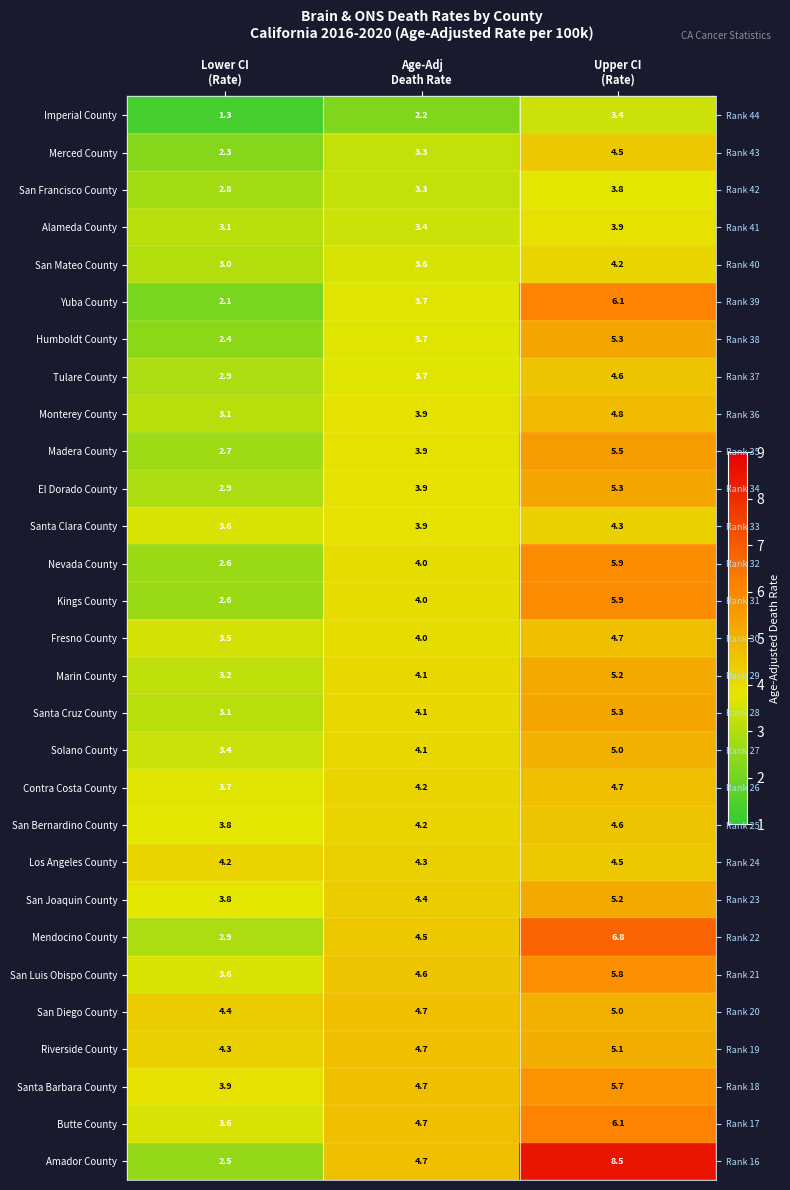

At how many categories does at least one series exceed 6?

1